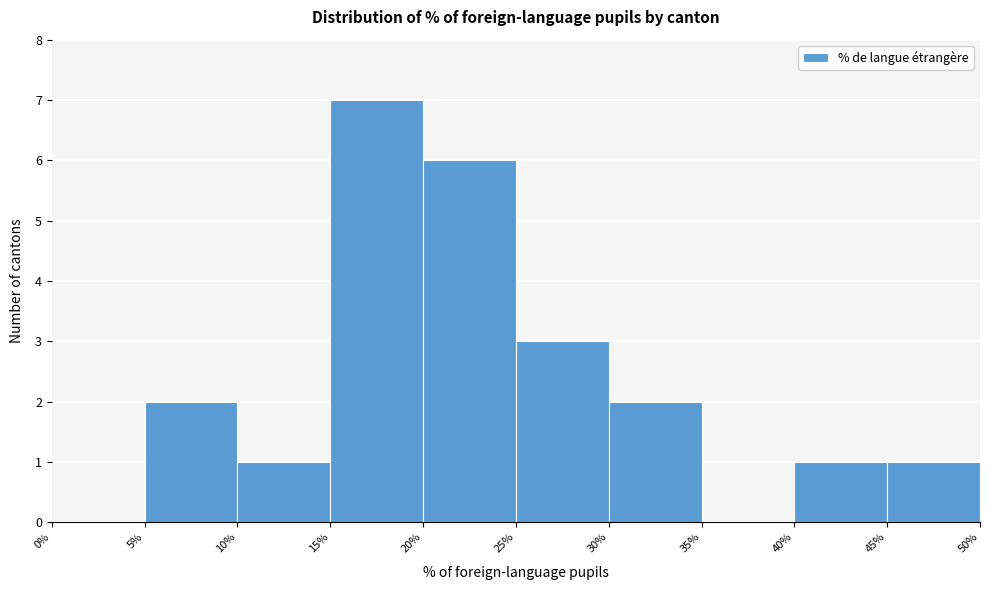

How tall is the bar that spans 15% to 20% on the x-axis? The values are not printed on the chart, so give them approximately, as read against the axis.

7